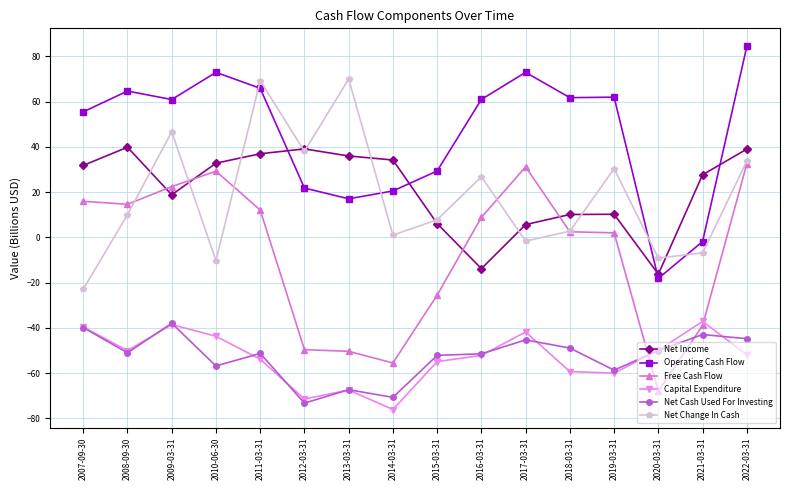

What position from the left is 2015-03-31?

9